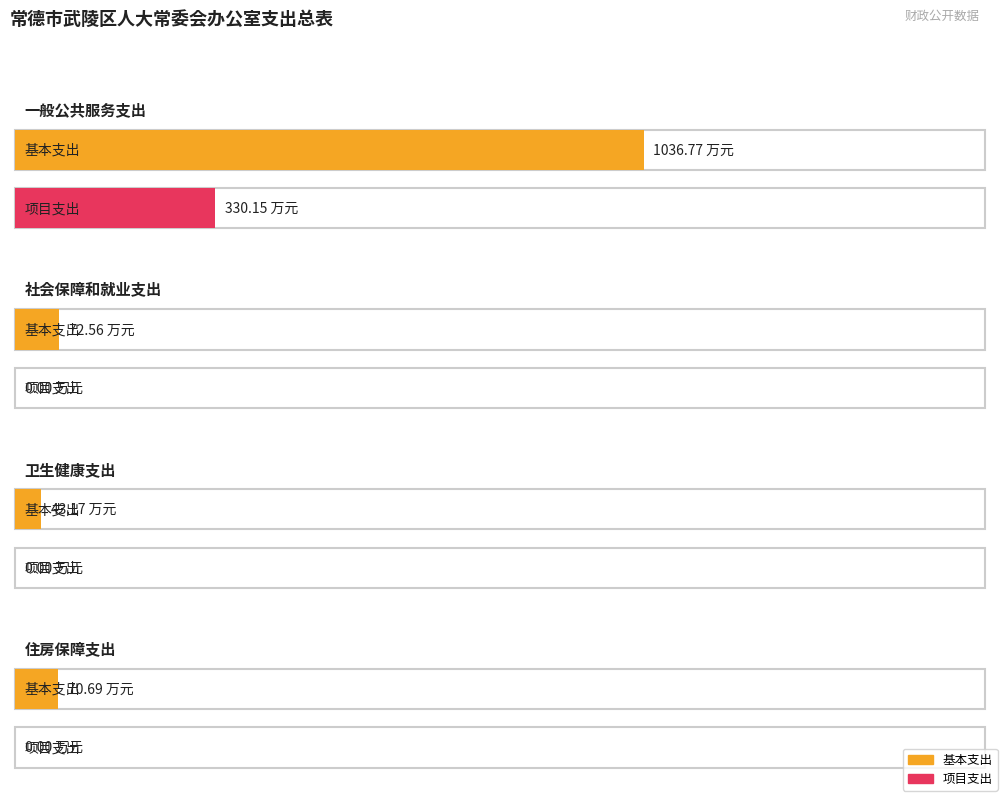

The value of 合计 at 社会保障和就业支出 is 101.6. True or false?

False